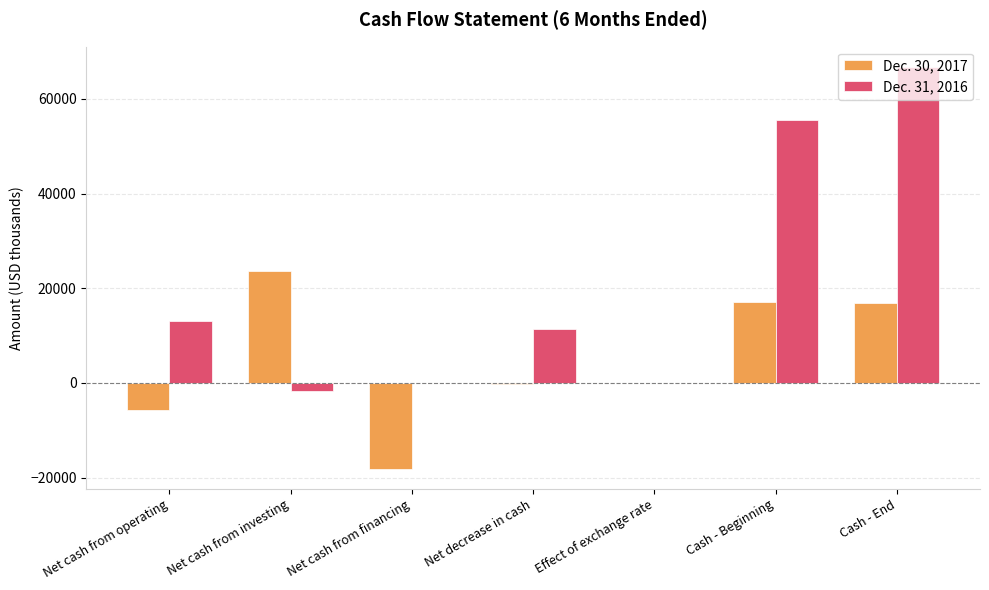

What is the maximum value shown in the chart?

66792